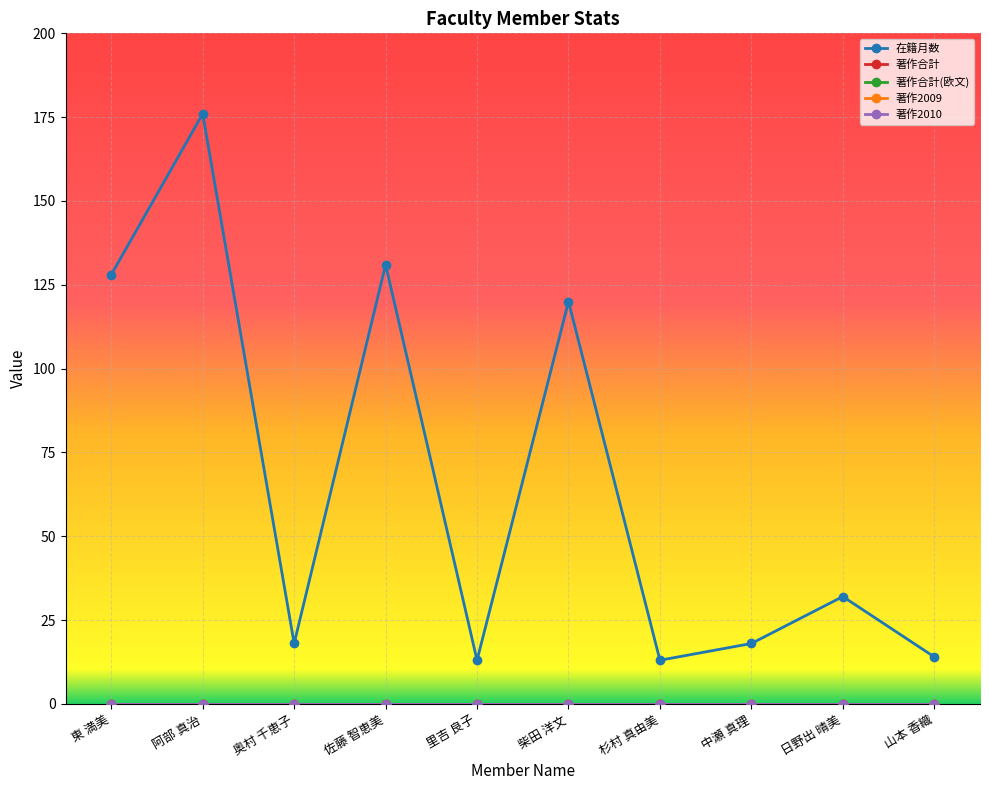

What is the sum of the 在籍月数 values at 山本 香織 and 里吉 良子?

27